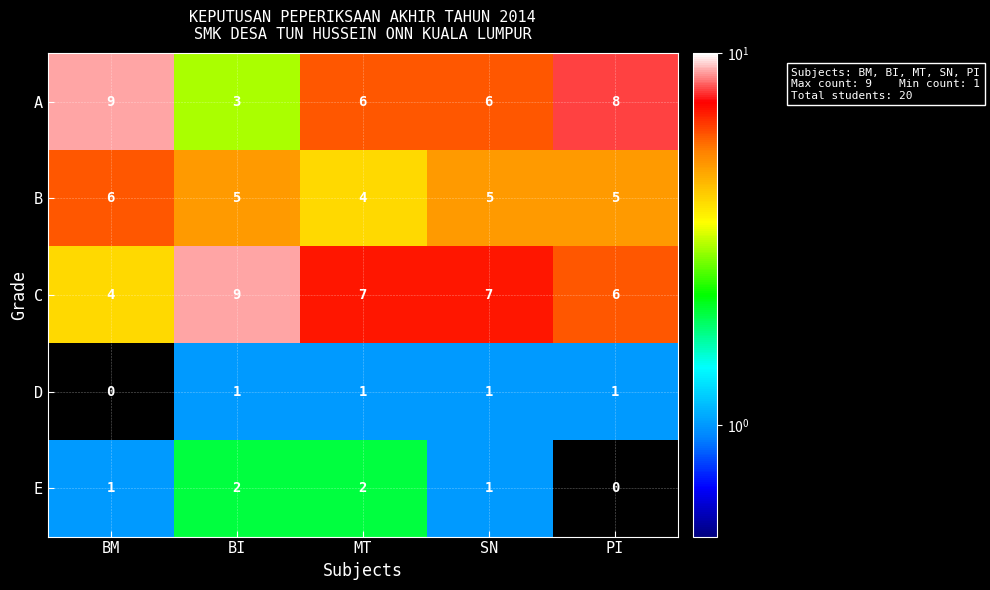

Which category has the lowest value in the D series?

BM